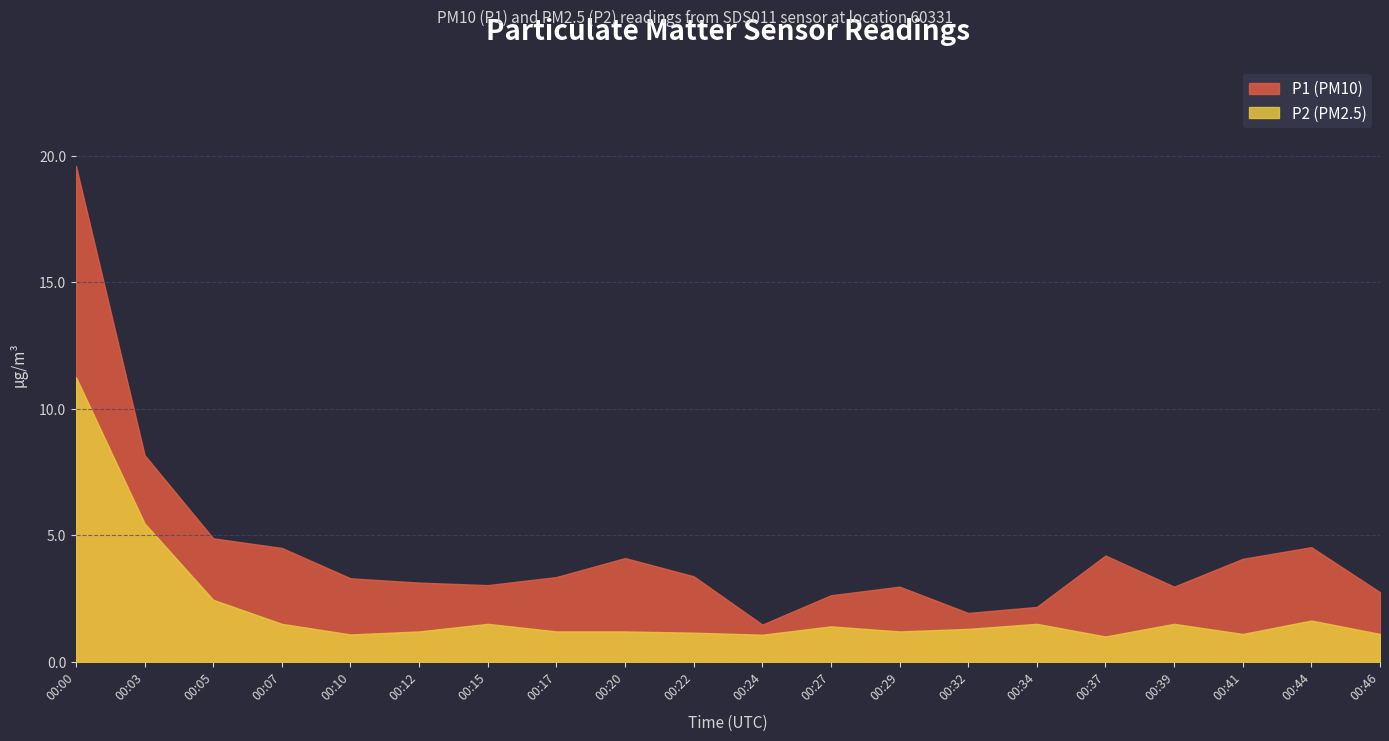

What is the difference between the highest and lowest values at 00:00?

8.4